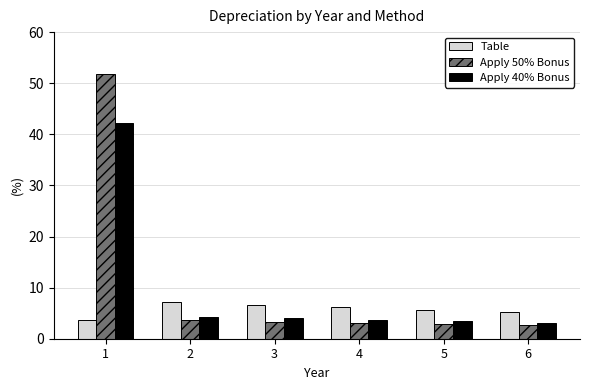

What is the total value across all series at 4?

13.0